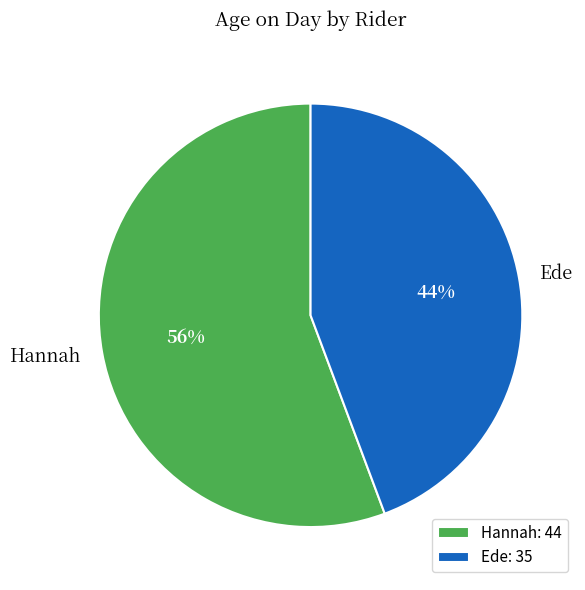

Is it true that Hannah is 62% of the pie?

False